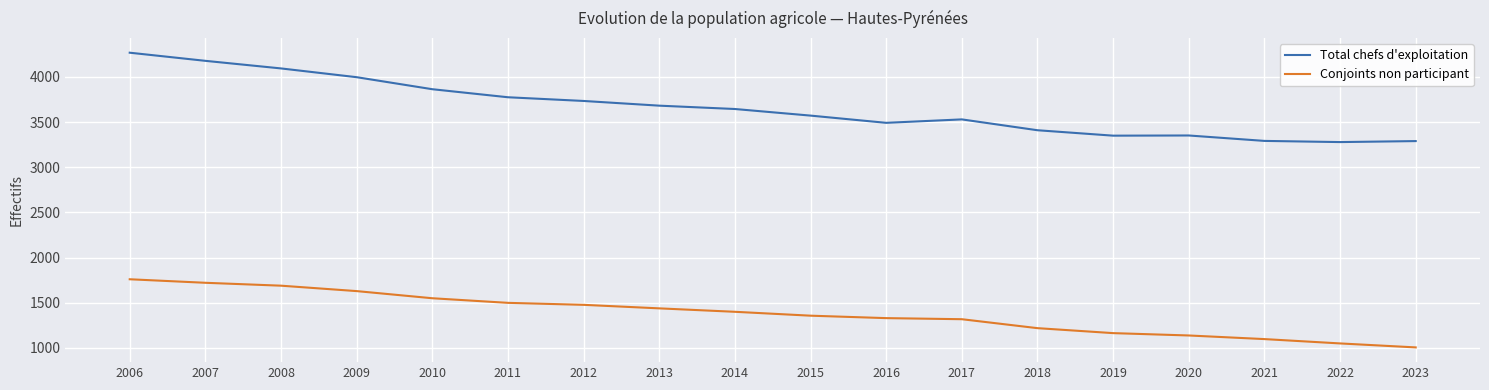

What is the difference between the maximum and minimum values in the Conjoints non participant series?

754